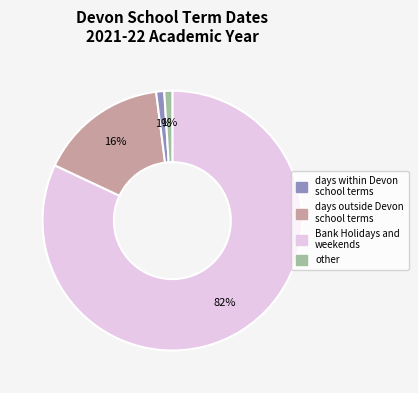

How many segments does this pie chart have?

4